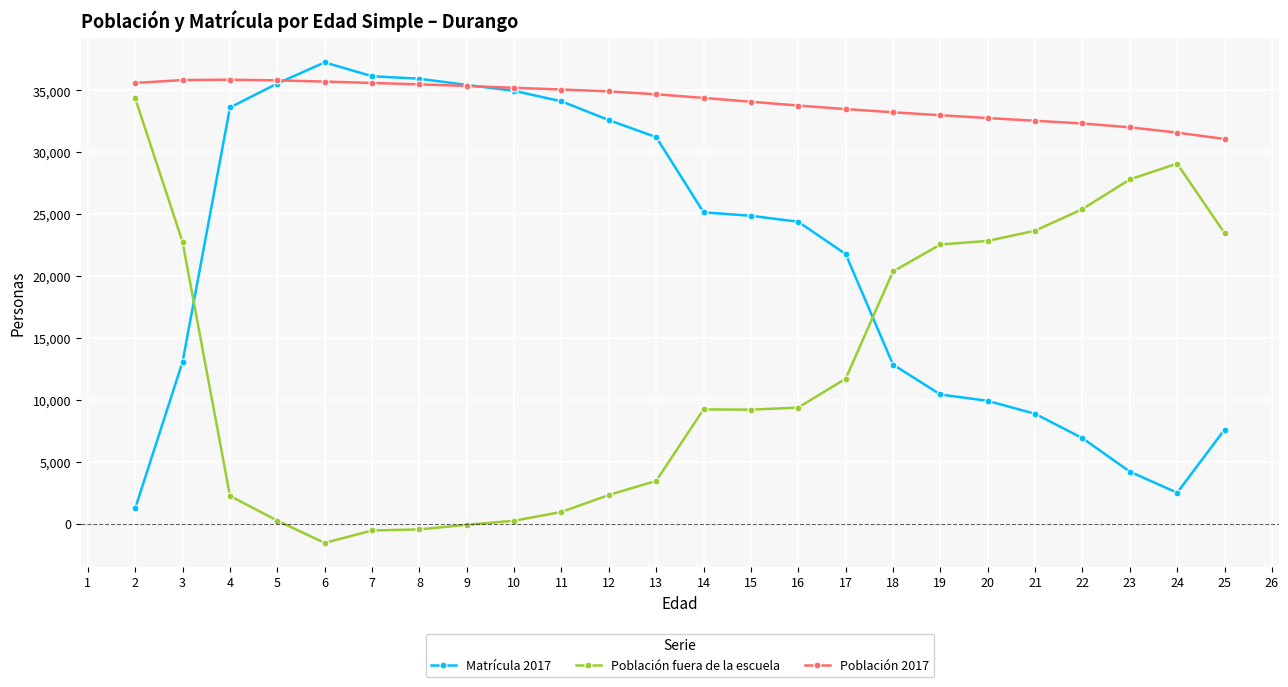

What is the total value across all series at 2?

71218